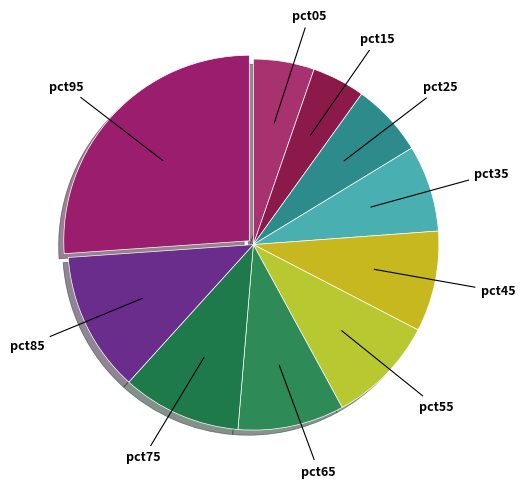

The pct75 slice represents 10% of the pie. True or false?

True